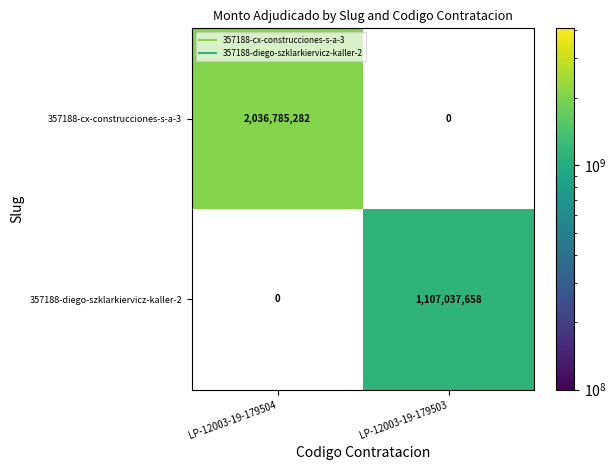

At LP-12003-19-179503, list the series in order from largest to smallest.

357188-diego-szklarkiervicz-kaller-2, 357188-cx-construcciones-s-a-3